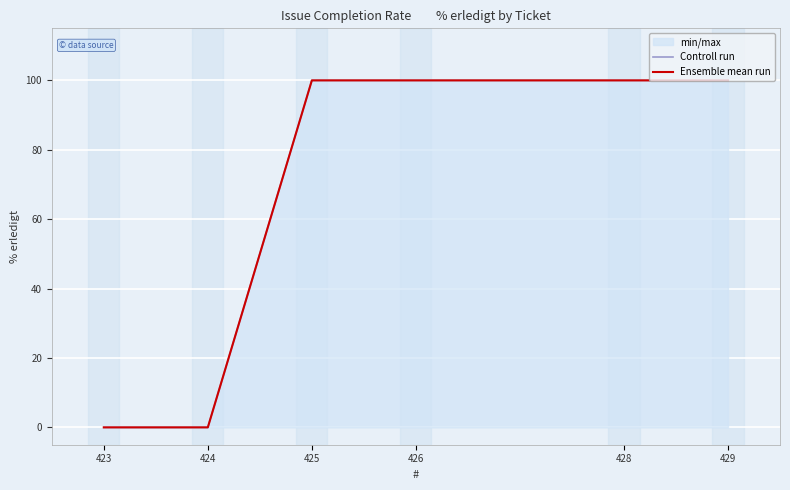

What is the difference between the maximum and minimum values in the Controll run series?

100